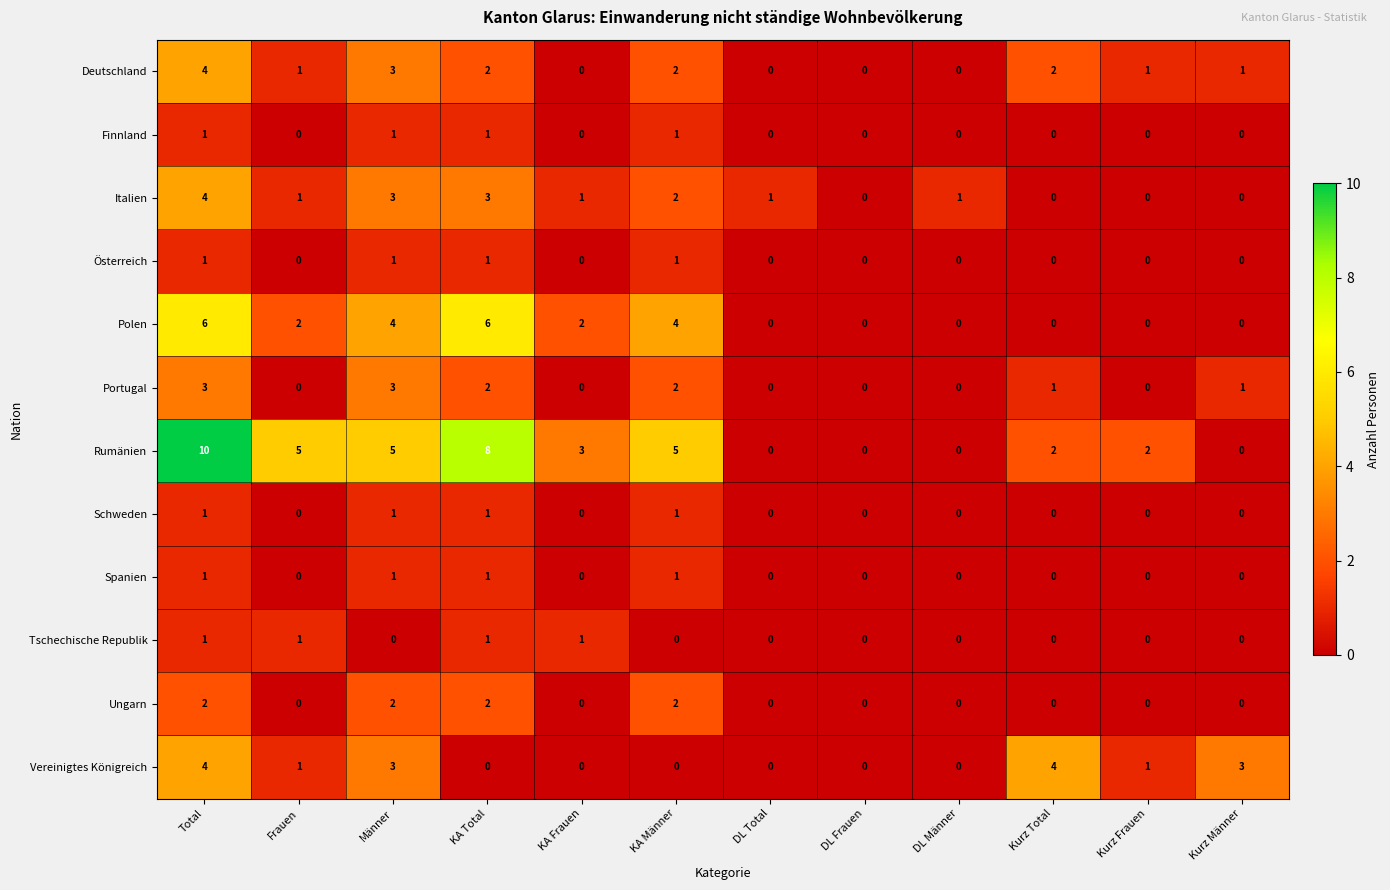

Which label corresponds to the largest value in the chart?

Total